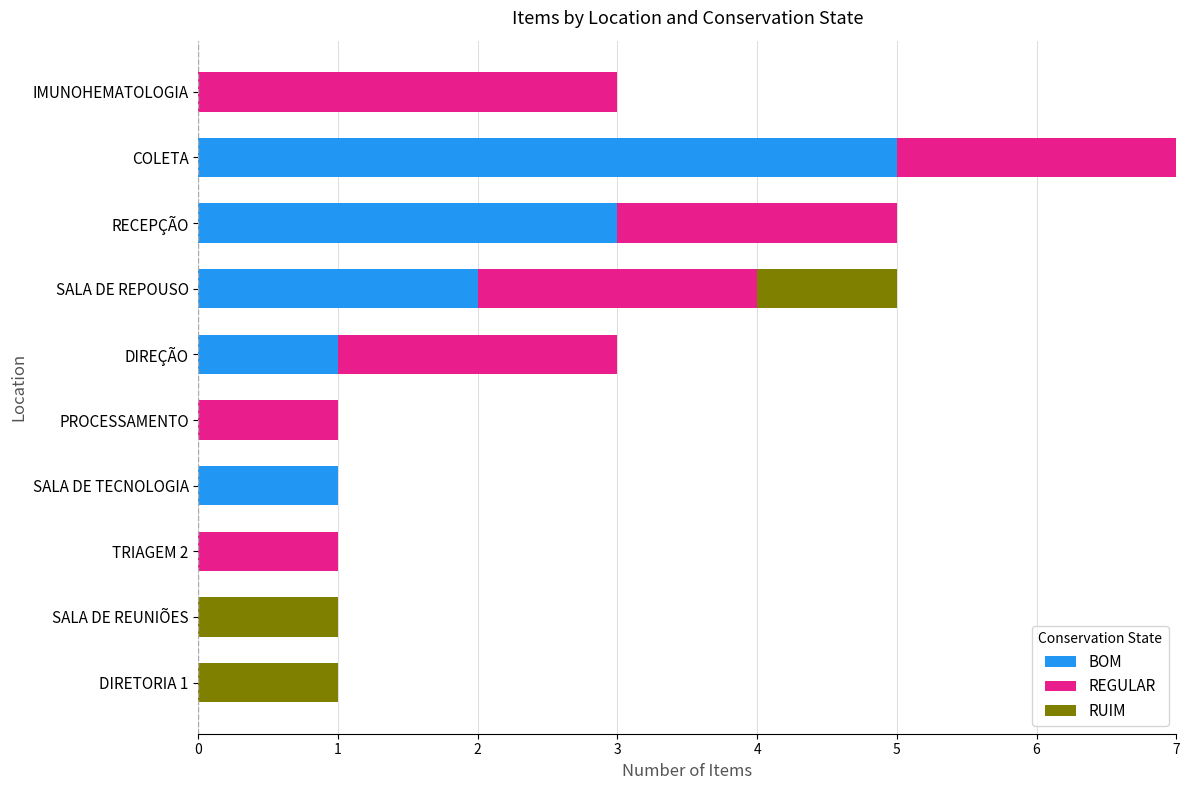

At which category is the sum across all series the highest?

COLETA